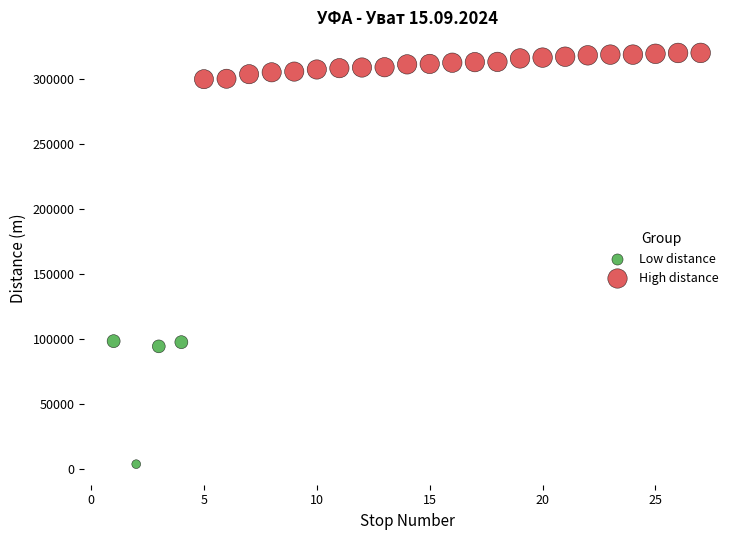

Which series contains the lowest Y value?

Low distance